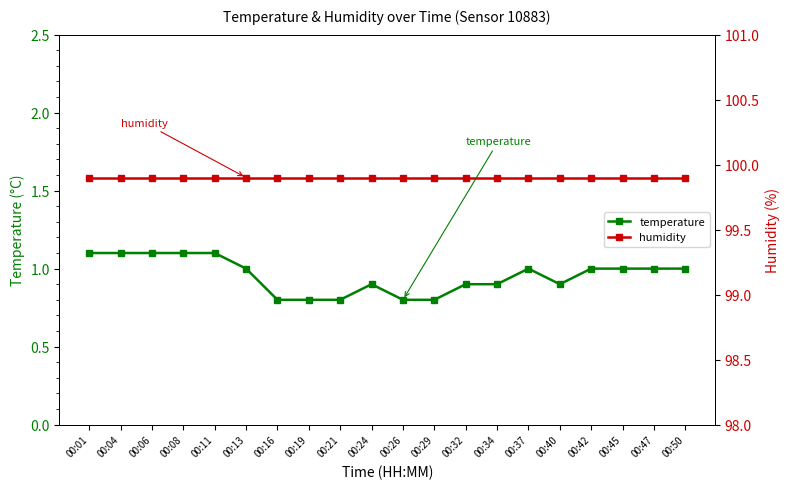

Rank the categories by temperature value from lowest to highest.

00:16, 00:19, 00:21, 00:26, 00:29, 00:24, 00:32, 00:34, 00:40, 00:13, 00:37, 00:42, 00:45, 00:47, 00:50, 00:01, 00:04, 00:06, 00:08, 00:11